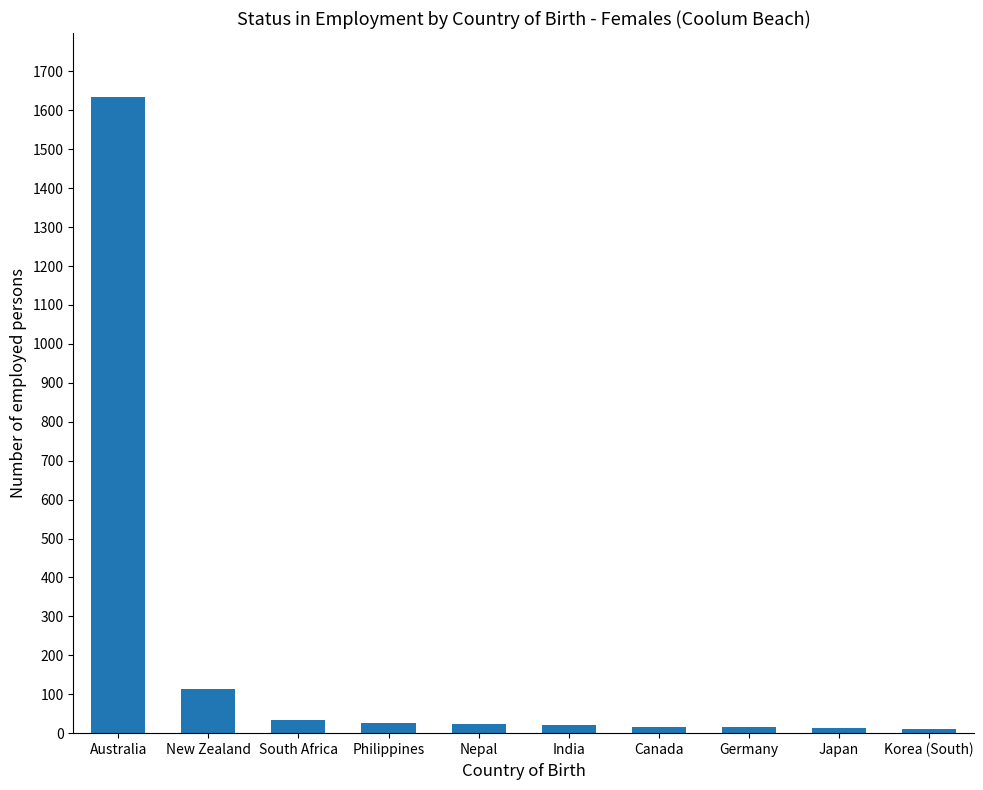

What is the label of the 9th bar from the left?

Japan